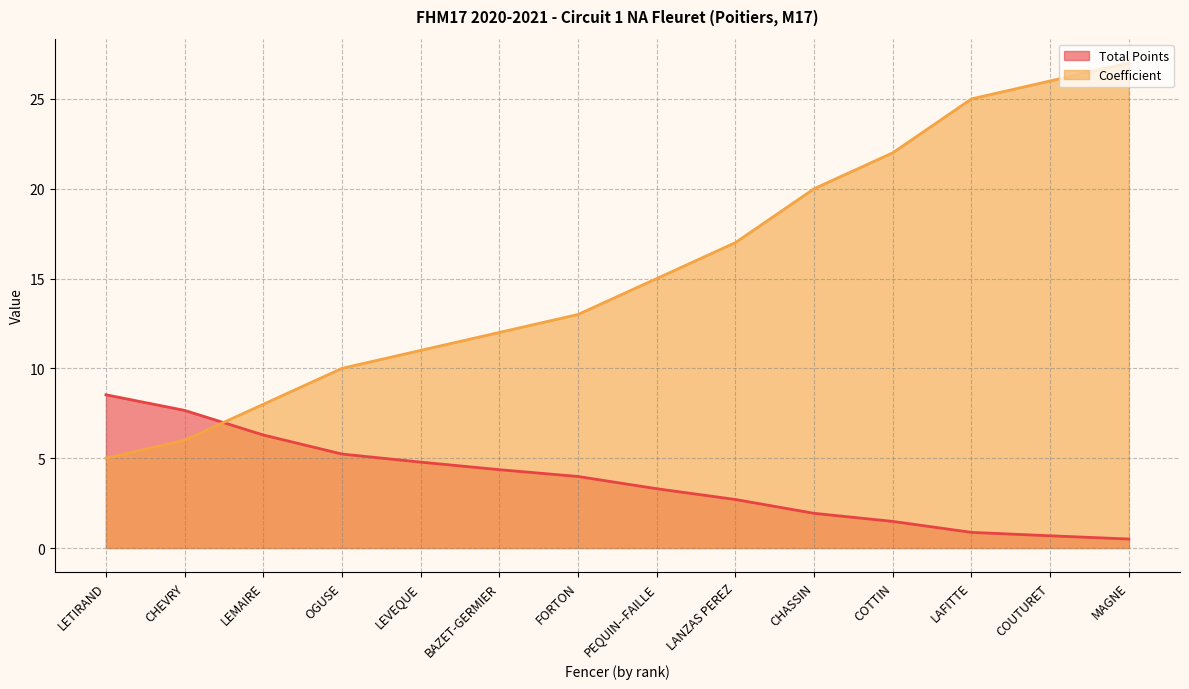

What is the difference between the maximum and minimum values in the Total Points series?

8.0